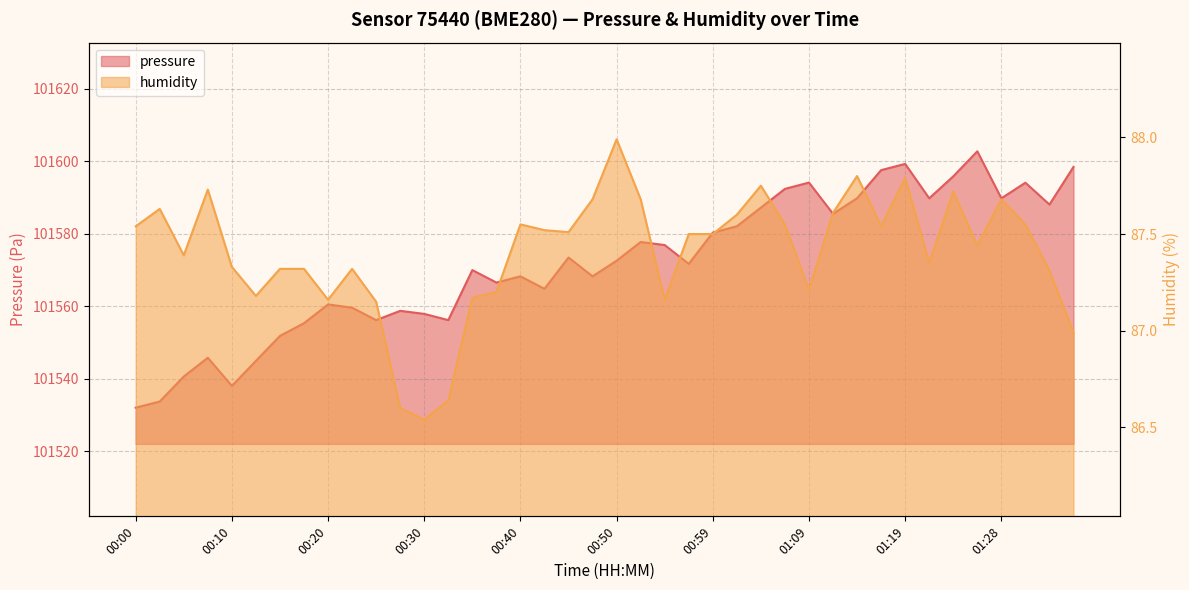

The value of humidity at 01:21 is 55.5. True or false?

False